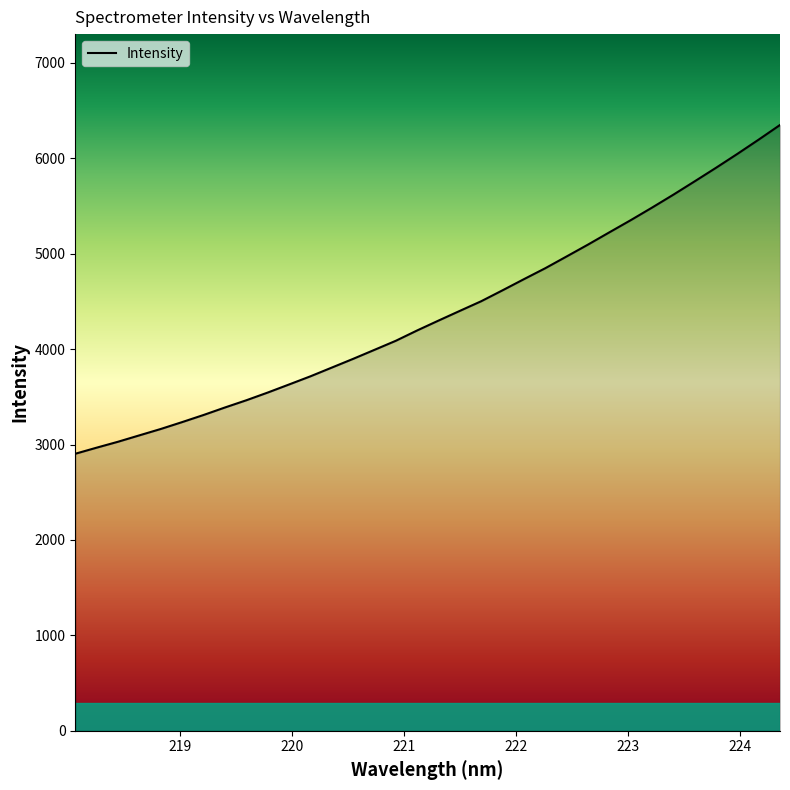

How many values are below 4299?

17